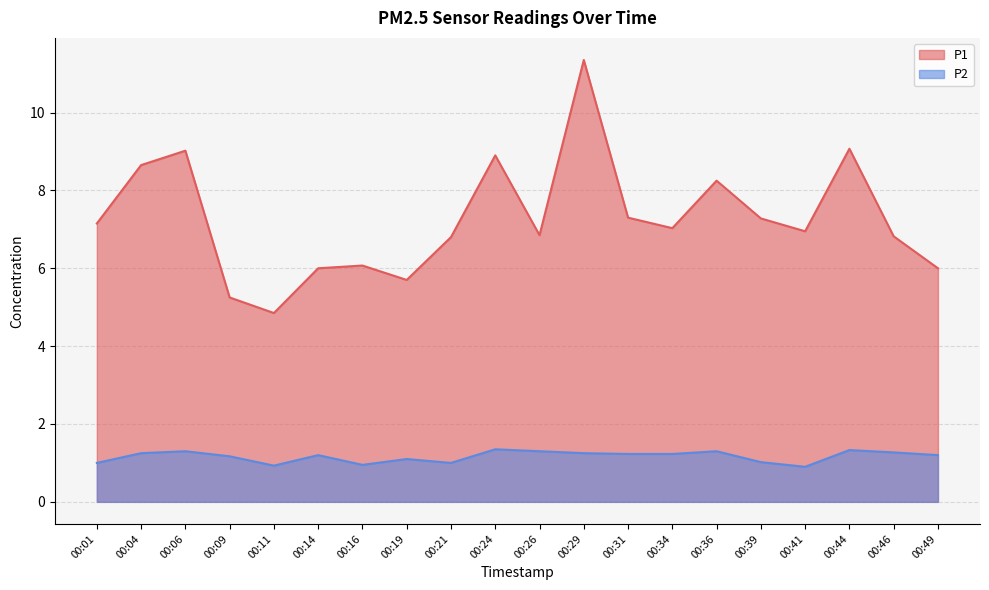

At which category does the chart reach its minimum across all series?

00:41